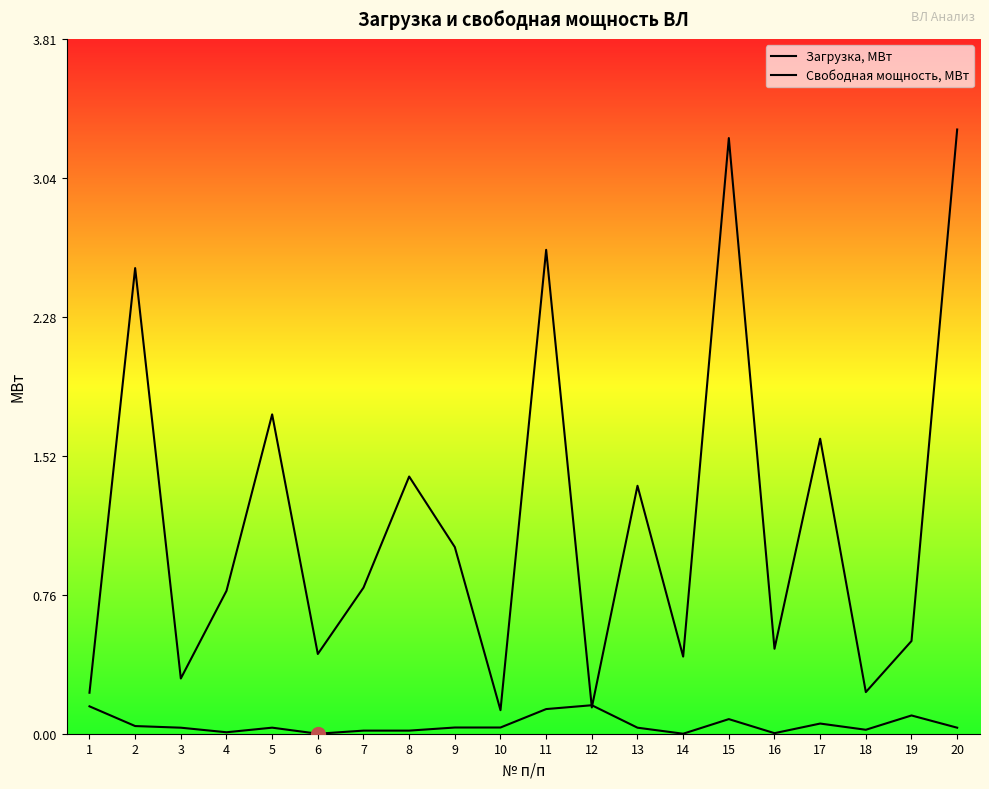

Reading left to right, list all the values displayed in this chart.

Загрузка, МВт: 1=0.1	2=0.0	3=0.0	4=0.0	5=0.0	6=0.0	7=0.0	8=0.0	9=0.0	10=0.0	11=0.1	12=0.2	13=0.0	14=0.0	15=0.1	16=0.0	17=0.1	18=0.0	19=0.1	20=0.0
Свободная мощность, МВт: 1=0.2	2=2.6	3=0.3	4=0.8	5=1.7	6=0.4	7=0.8	8=1.4	9=1.0	10=0.1	11=2.7	12=0.1	13=1.4	14=0.4	15=3.3	16=0.5	17=1.6	18=0.2	19=0.5	20=3.3